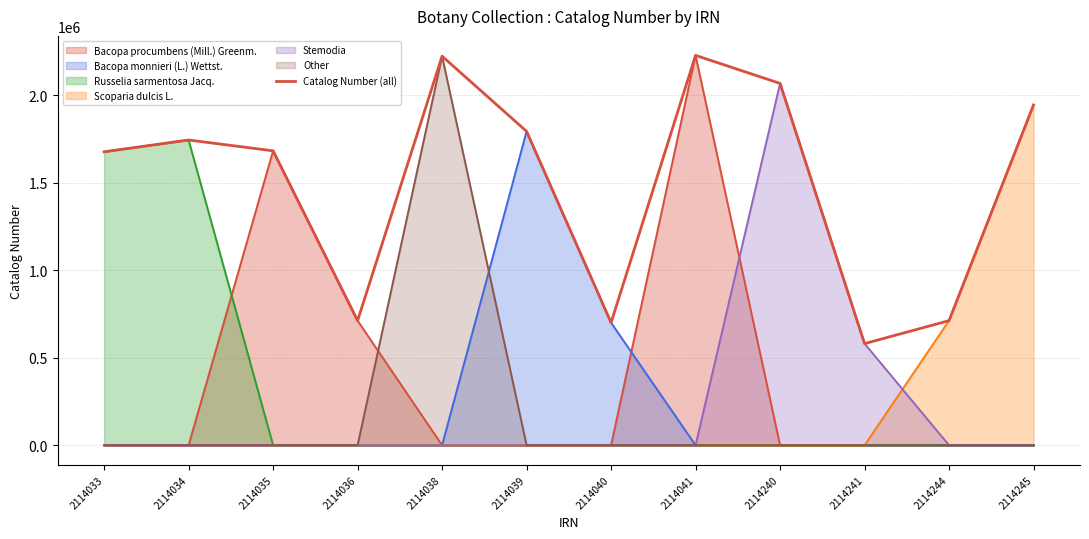

What is the approximate value at 2114036?

712343